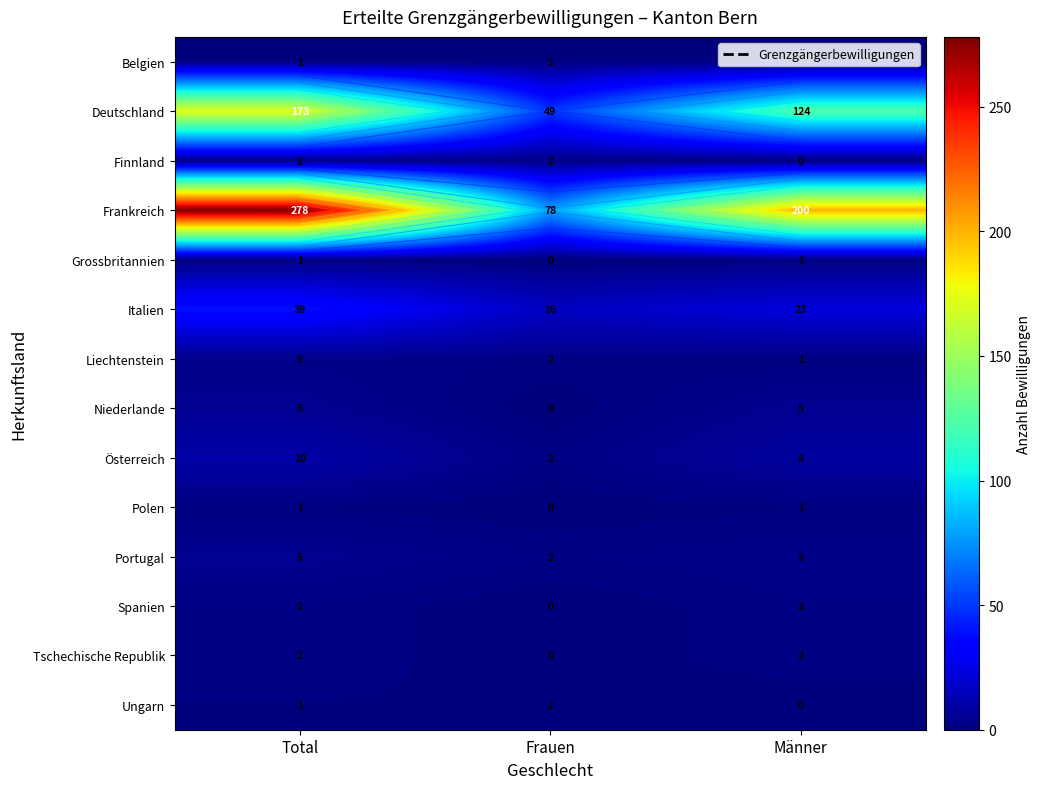

Which series changed the most between Total and Männer?

Frankreich